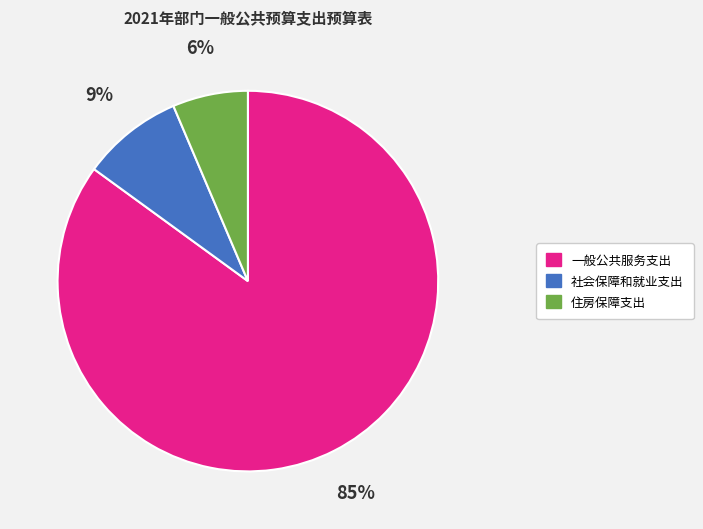

Does 一般公共服务支出 account for over 50% of the chart?

Yes